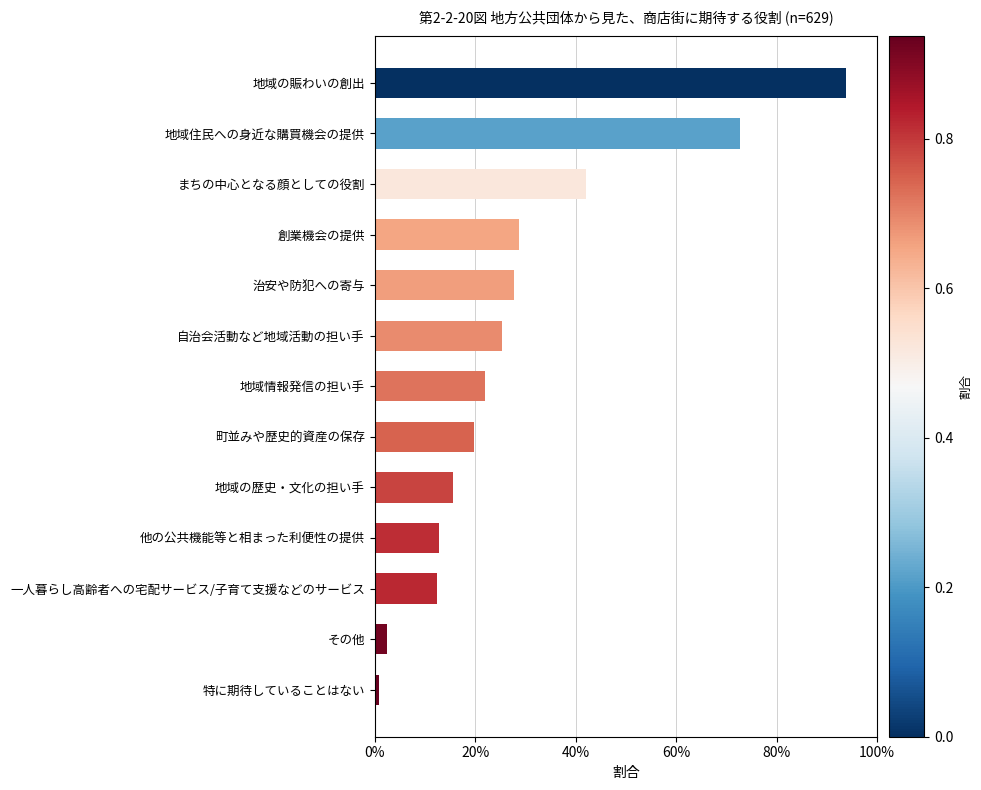

Is it true that the value at 自治会活動など地域活動の担い手 is 0.4?

False